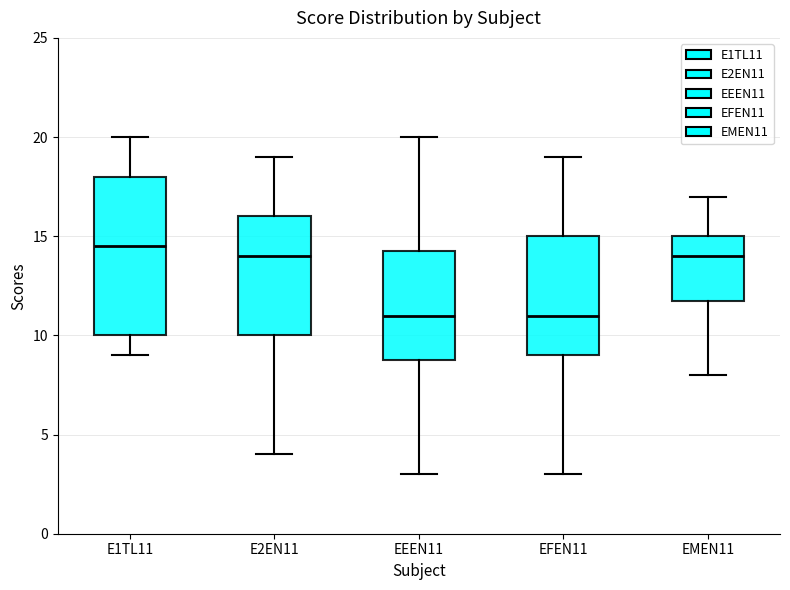

Reading left to right, read every box against the y-axis: the position of its median line, the range the box covers, and the ends of its whiskers. The values are not printed on the chart, so give them approximately, as read against the axis.

E1TL11: median 14.5, box 10.0 to 18.0, whiskers 9.0 to 20.0
E2EN11: median 14.0, box 10.0 to 16.0, whiskers 4.0 to 19.0
EEEN11: median 11.0, box 9.0 to 14.5, whiskers 3.0 to 20.0
EFEN11: median 11.0, box 9.0 to 15.0, whiskers 3.0 to 19.0
EMEN11: median 14.0, box 12.0 to 15.0, whiskers 8.0 to 17.0